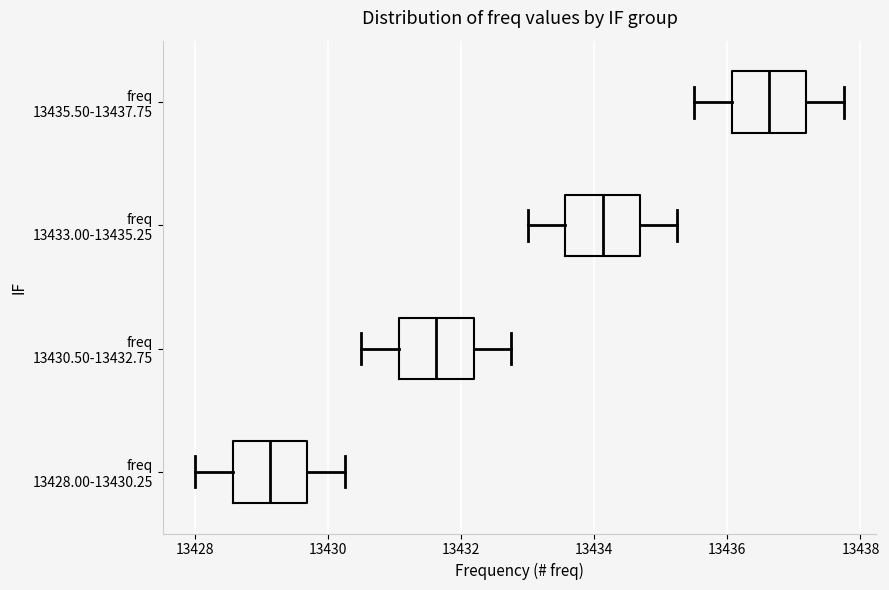

Reading bottom to top, transcribe this box plot: for each box, give where its median line is, the range the box spans, and where its two whiskers end, as read against the x-axis. The values are not printed on the chart, so give them approximately, as read against the axis.

freq 13428.00-13430.25: median 13429.2, box 13428.6 to 13429.6, whiskers 13428.0 to 13430.2
freq 13430.50-13432.75: median 13431.6, box 13431.0 to 13432.2, whiskers 13430.6 to 13432.8
freq 13433.00-13435.25: median 13434.2, box 13433.6 to 13434.6, whiskers 13433.0 to 13435.2
freq 13435.50-13437.75: median 13436.6, box 13436.0 to 13437.2, whiskers 13435.6 to 13437.8